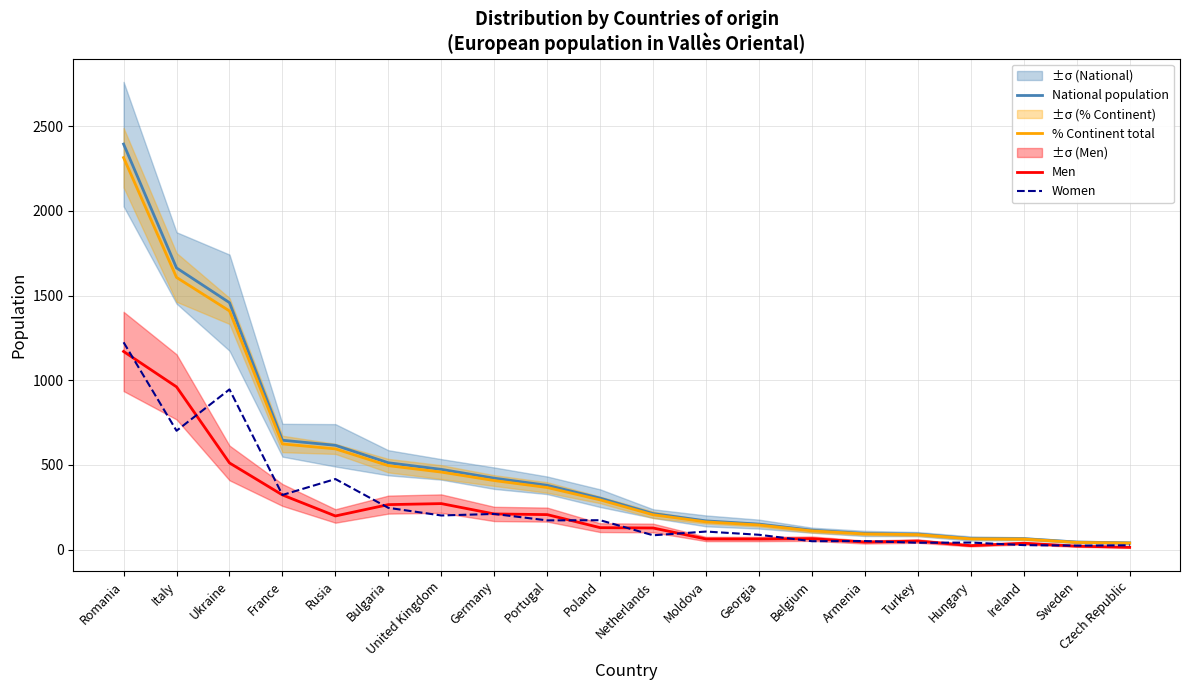

How many data points in % Continent total are less than 294?

10